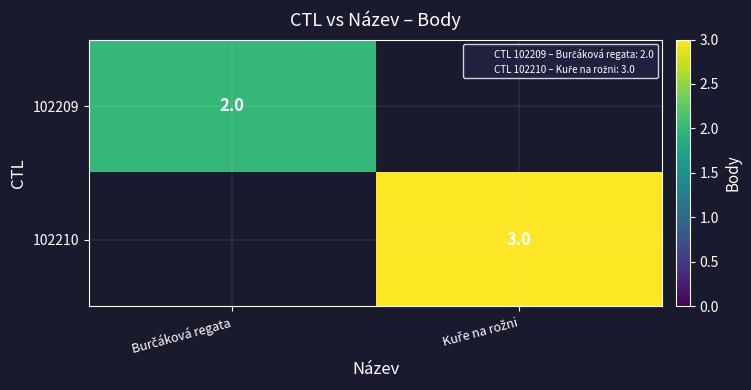

What is the sum of the 102210 values at Kuře na rožni and Burčáková regata?

3